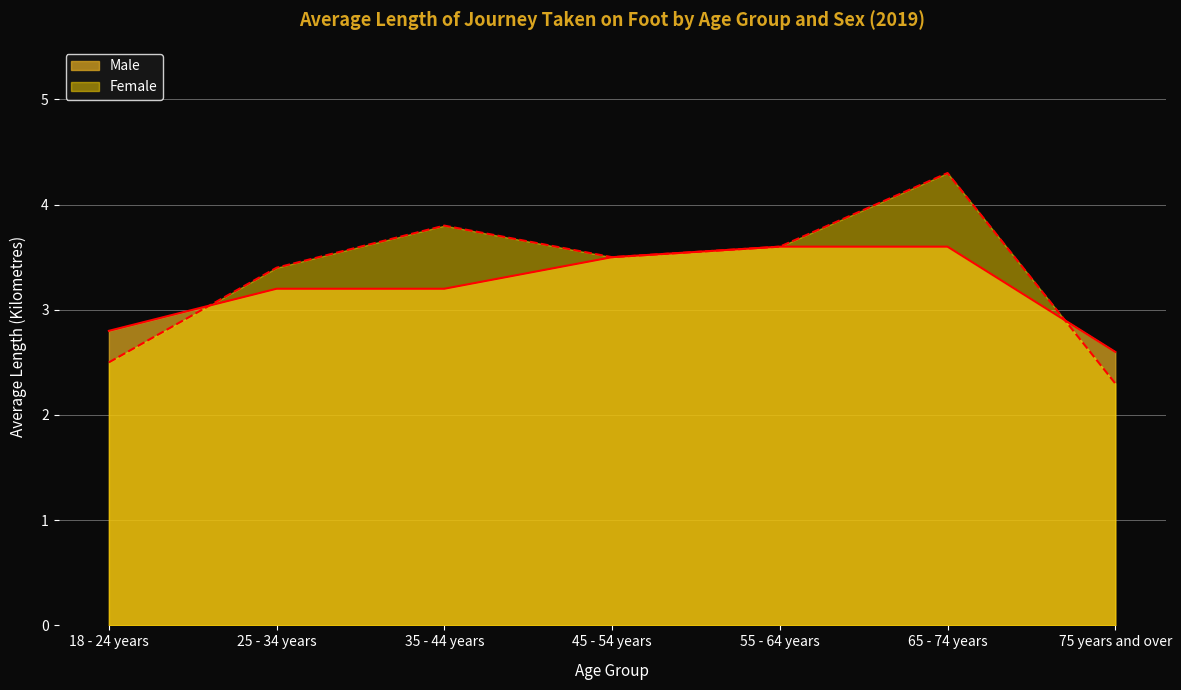

Between 25 - 34 years and 75 years and over, which is larger?

25 - 34 years